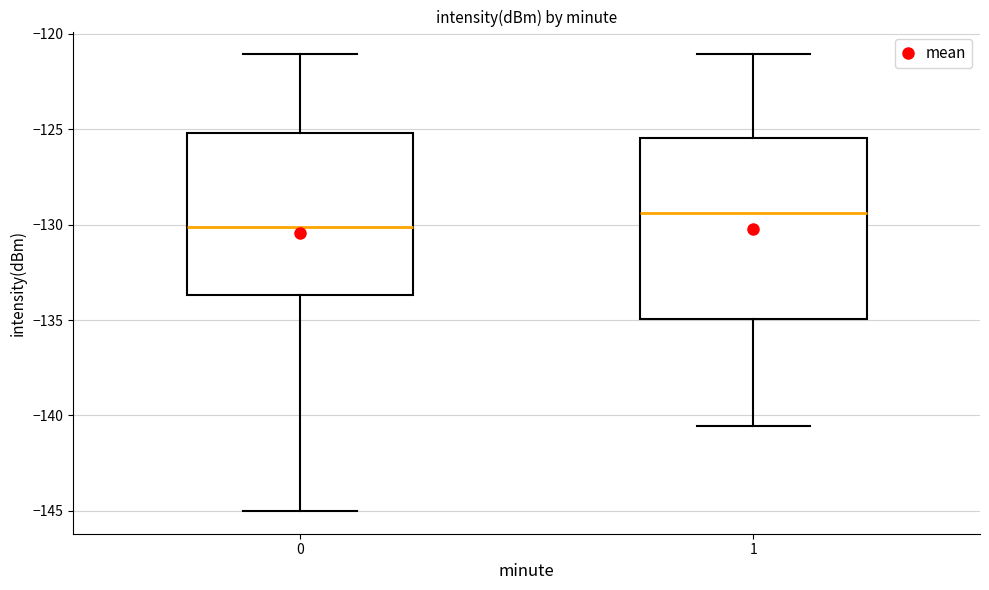

Which box is the tallest, from its lower edge to its upper edge?

1